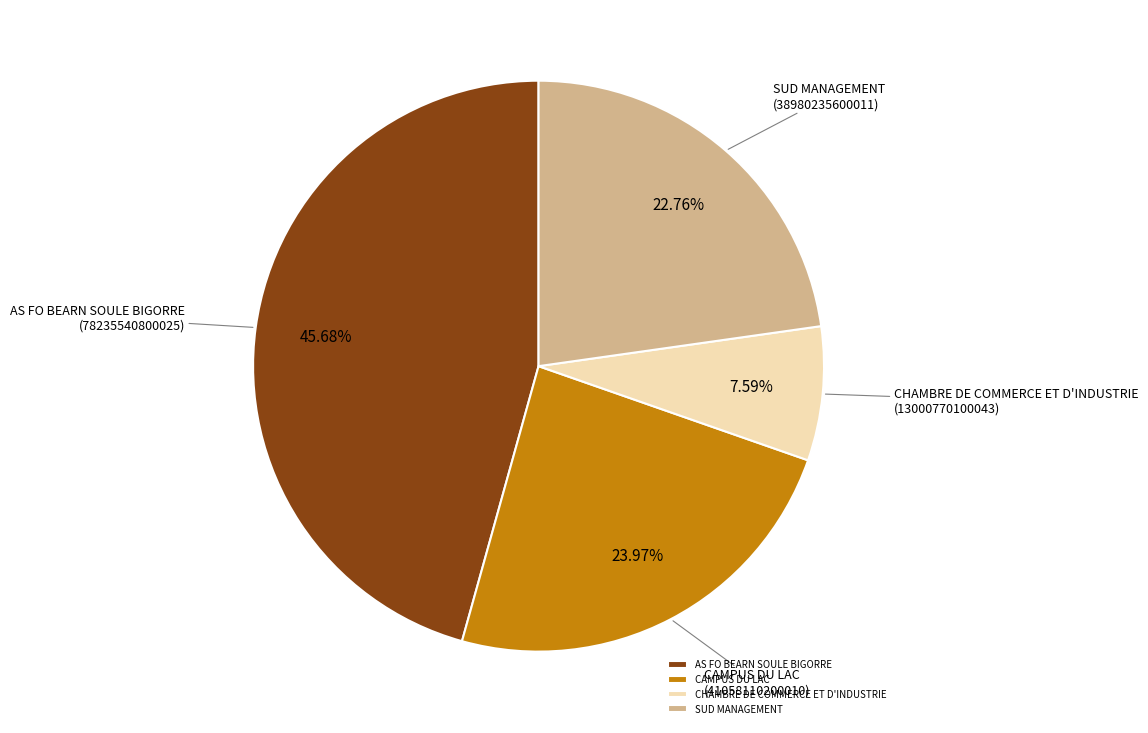

Do SUD MANAGEMENT and AS FO BEARN SOULE BIGORRE together represent more than half of the pie?

Yes